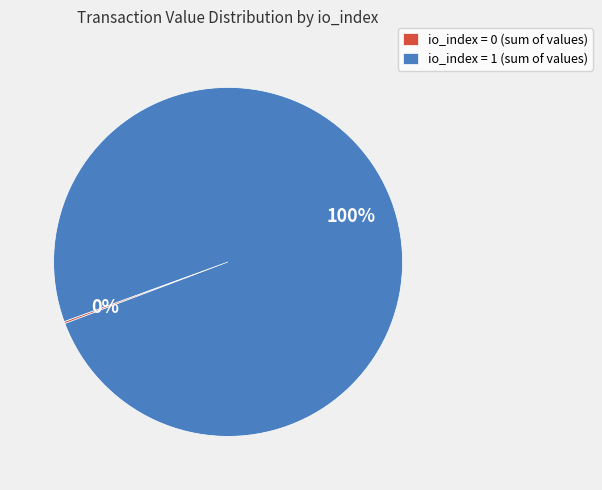

What percentage is the io_index = 1 (sum of values) slice, to the nearest percent?

100%